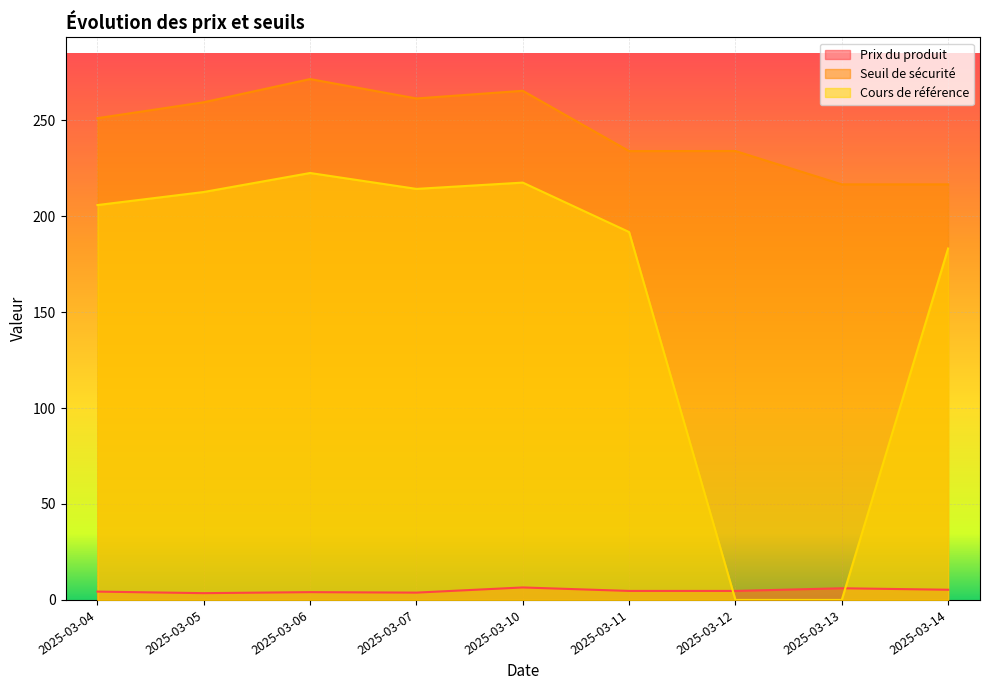

True or false: Seuil de sécurité has a value of 261.3 at 2025-03-07.

True